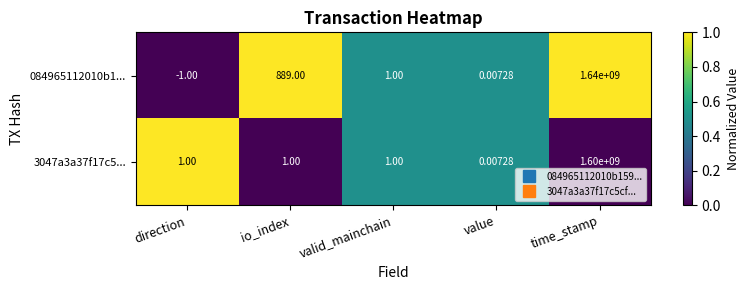

How many data points does each series have?

5